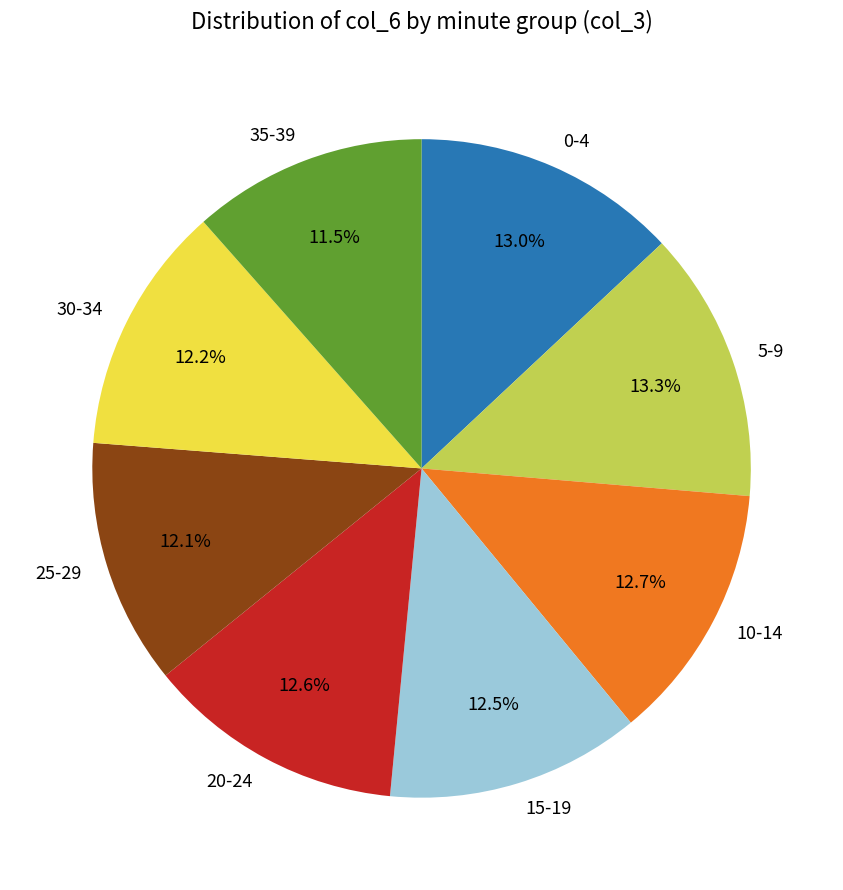

Does 0-4 represent more than half of the total?

No